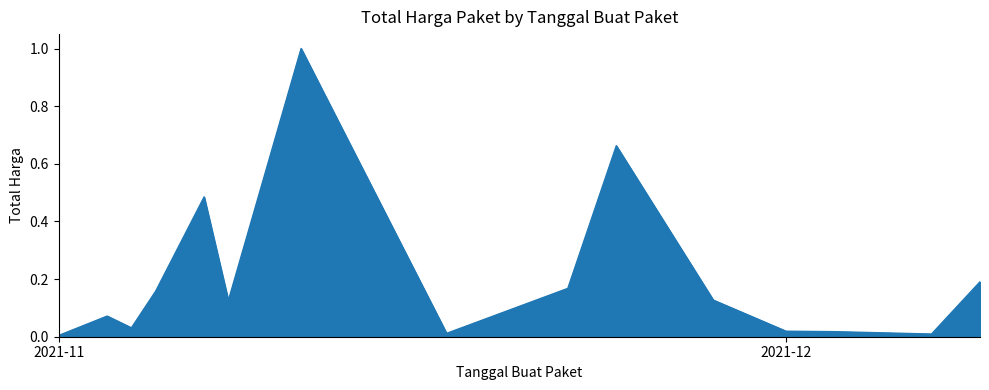

Does the chart have visible grid lines?

No